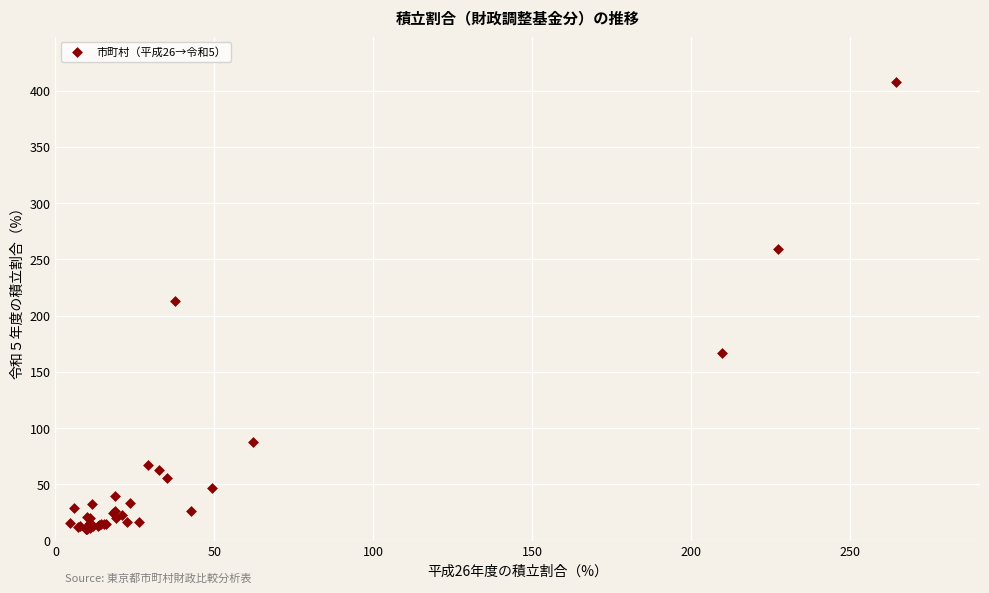

What Y value in the scatter plot is closest to 208?

212.8